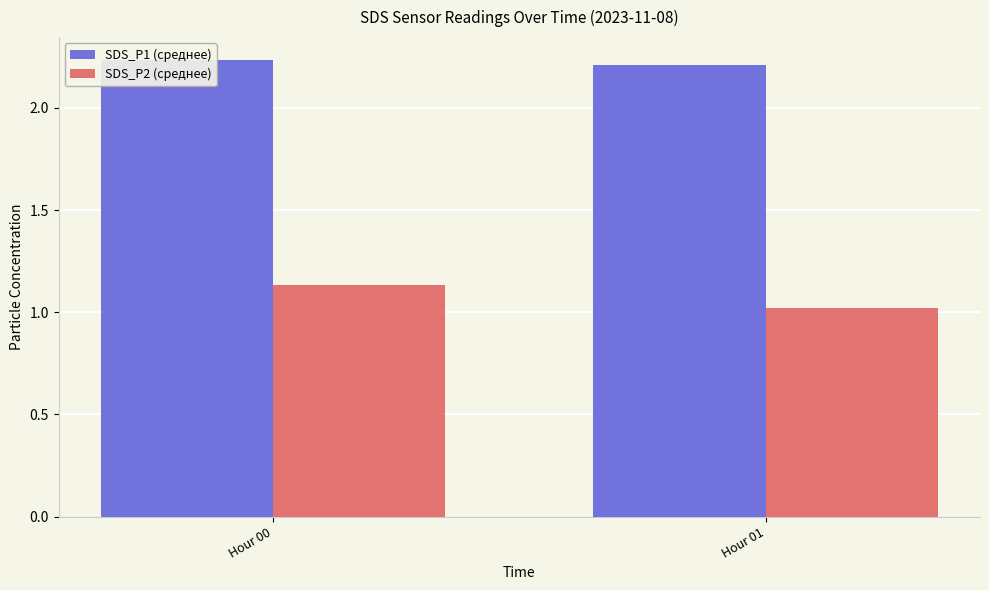

What is the approximate value of SDS_P2 (среднее) at Hour 00?

1.1